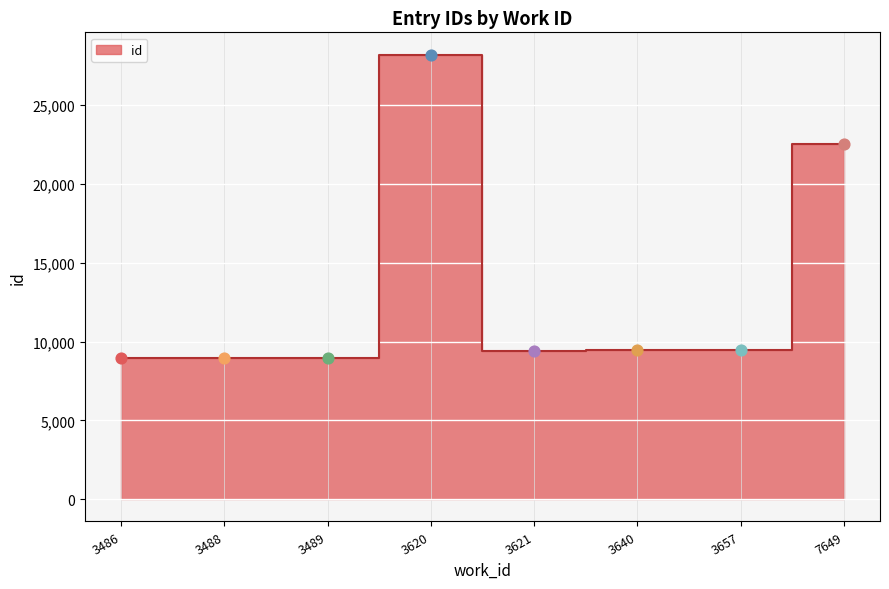

Approximately how many times larger is the value at 7649 compared to 3486?

2.5